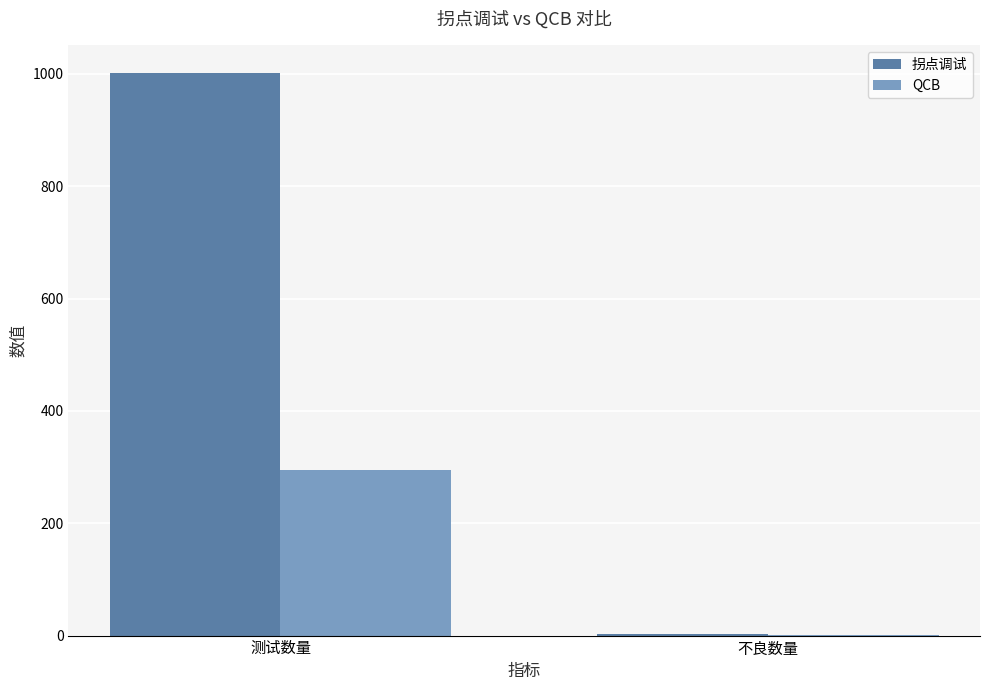

Reading left to right, transcribe all the data shown in this chart.

拐点调试: 测试数量=1001	不良数量=2
QCB: 测试数量=294	不良数量=1